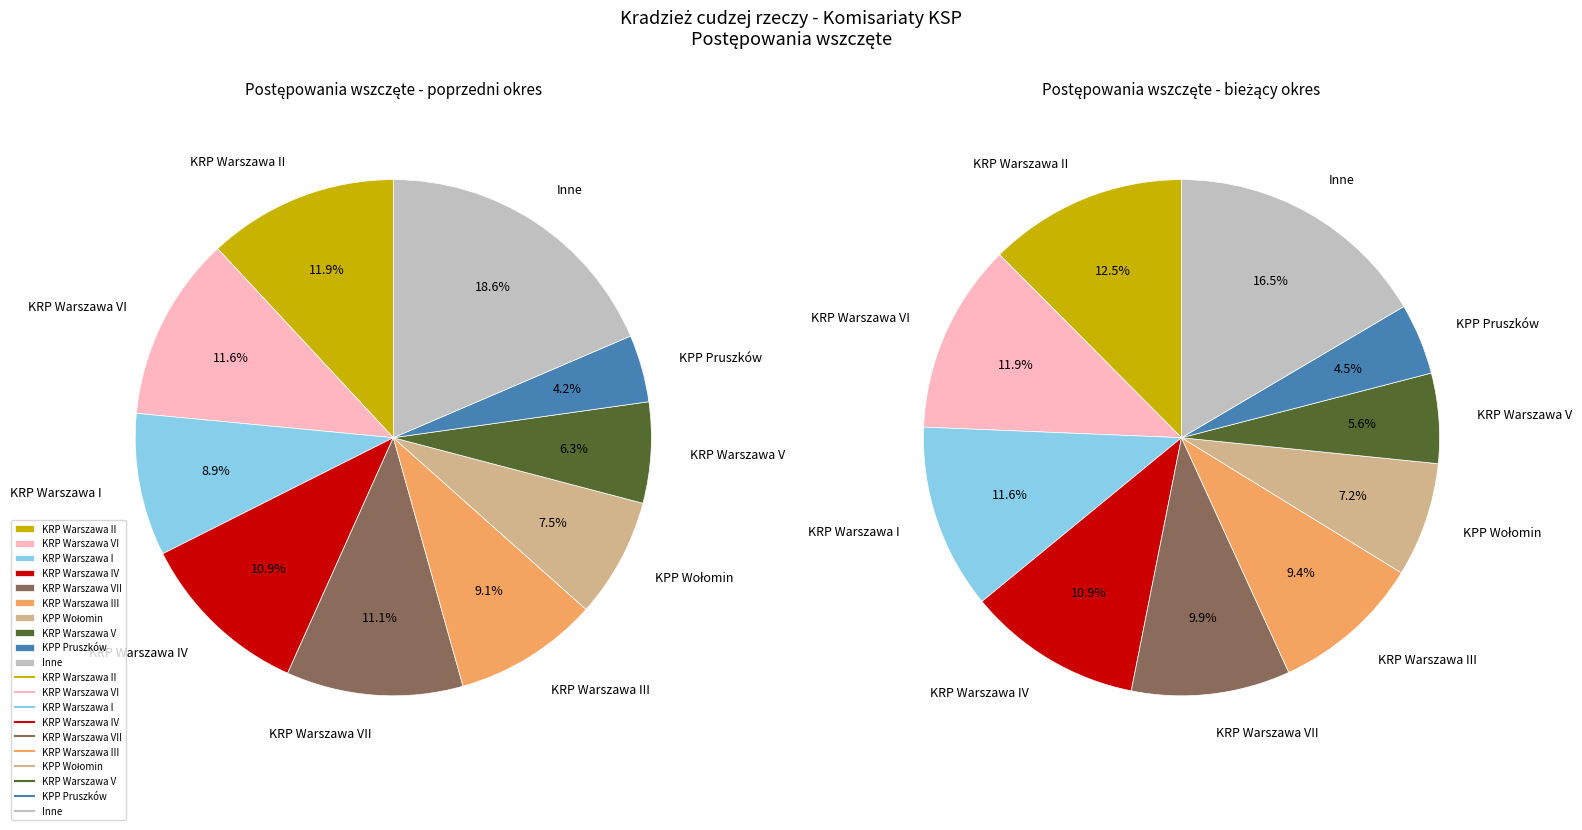

To the nearest percent, what portion does KRP Warszawa I represent?

12%